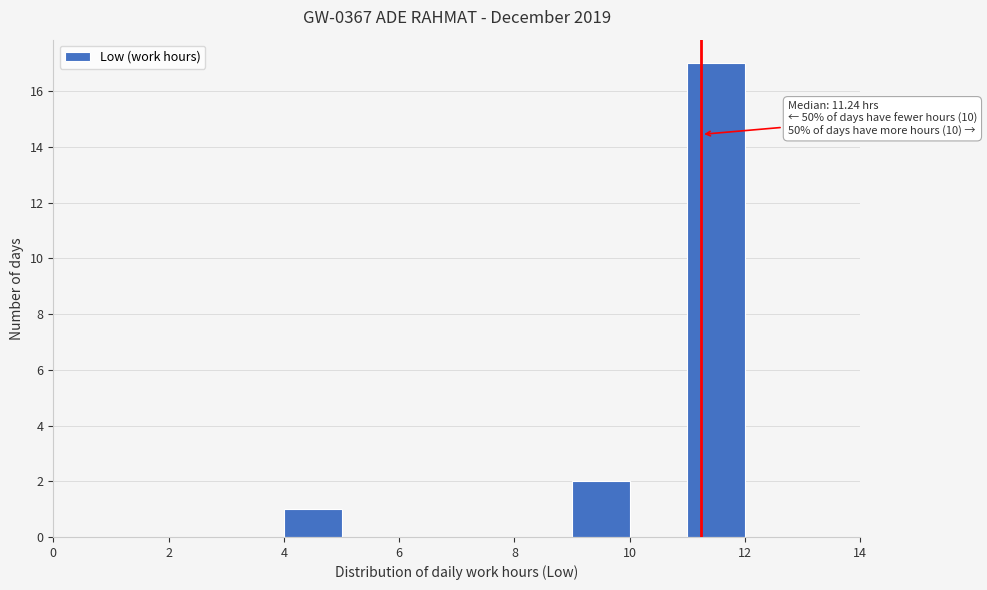

Which range on the x-axis has the tallest bar?

11 to 12